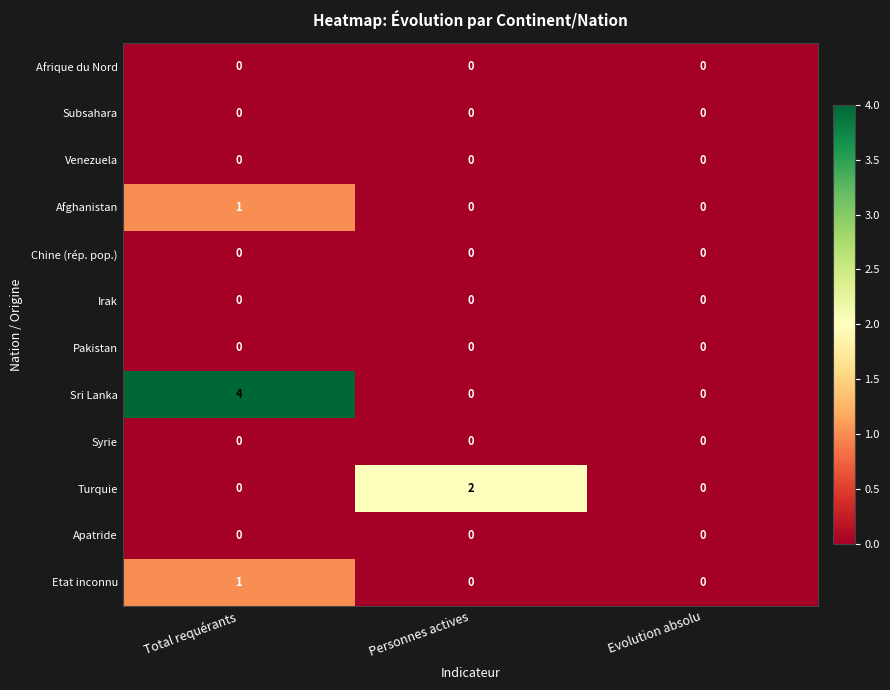

Which series has the largest total across all categories?

Sri Lanka